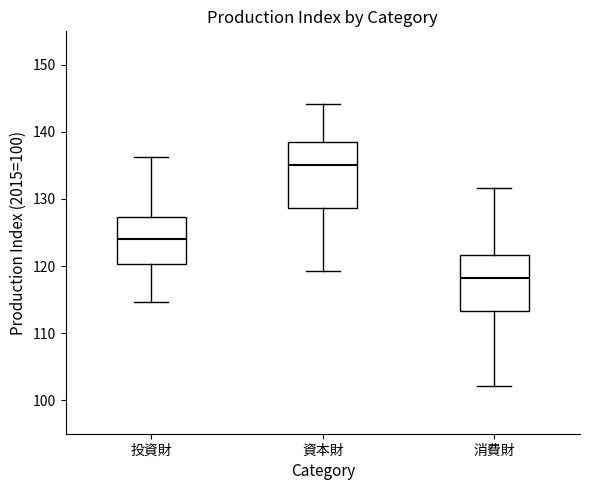

Which box has the lowest median line?

消費財